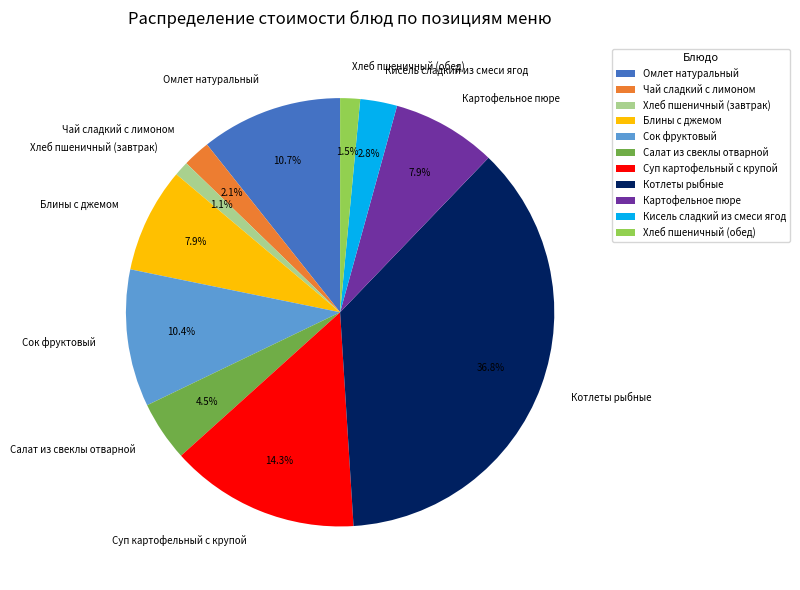

To the nearest percent, what is the difference between the Хлеб пшеничный (обед) and Салат из свеклы отварной slice percentages?

3%